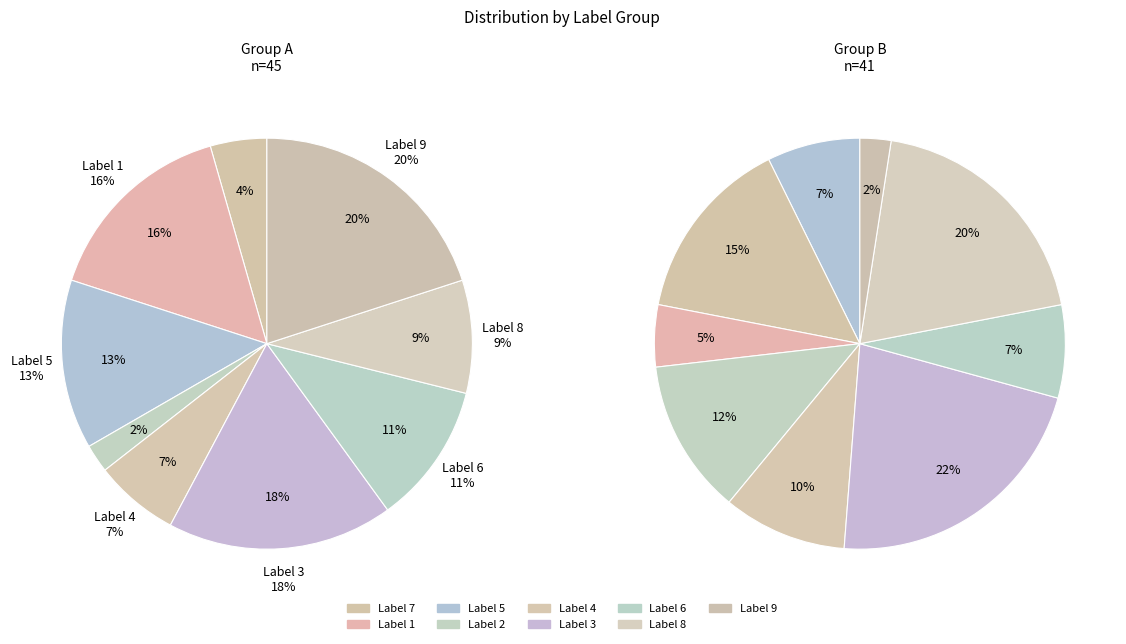

Does 9 account for over 50% of the chart?

No